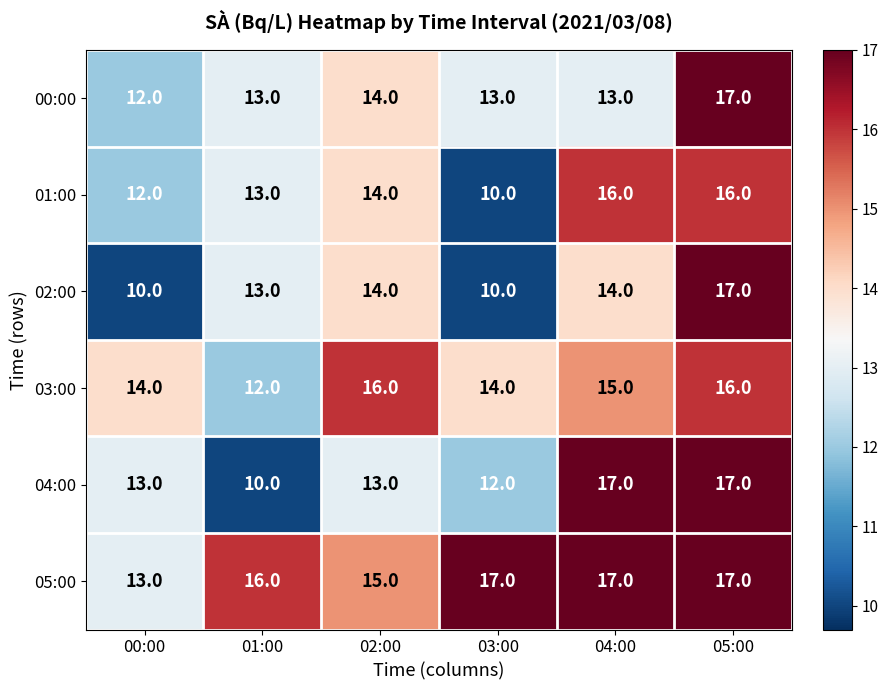

Which series has the largest total across all categories?

05:00